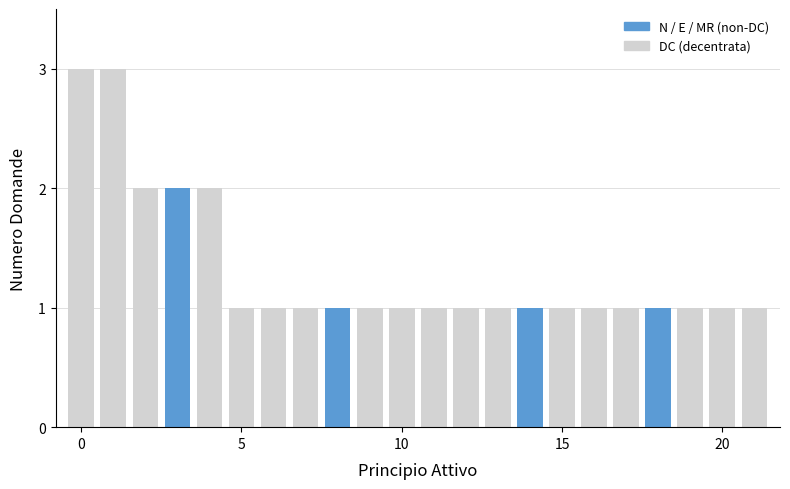

What is the greatest value displayed?

3